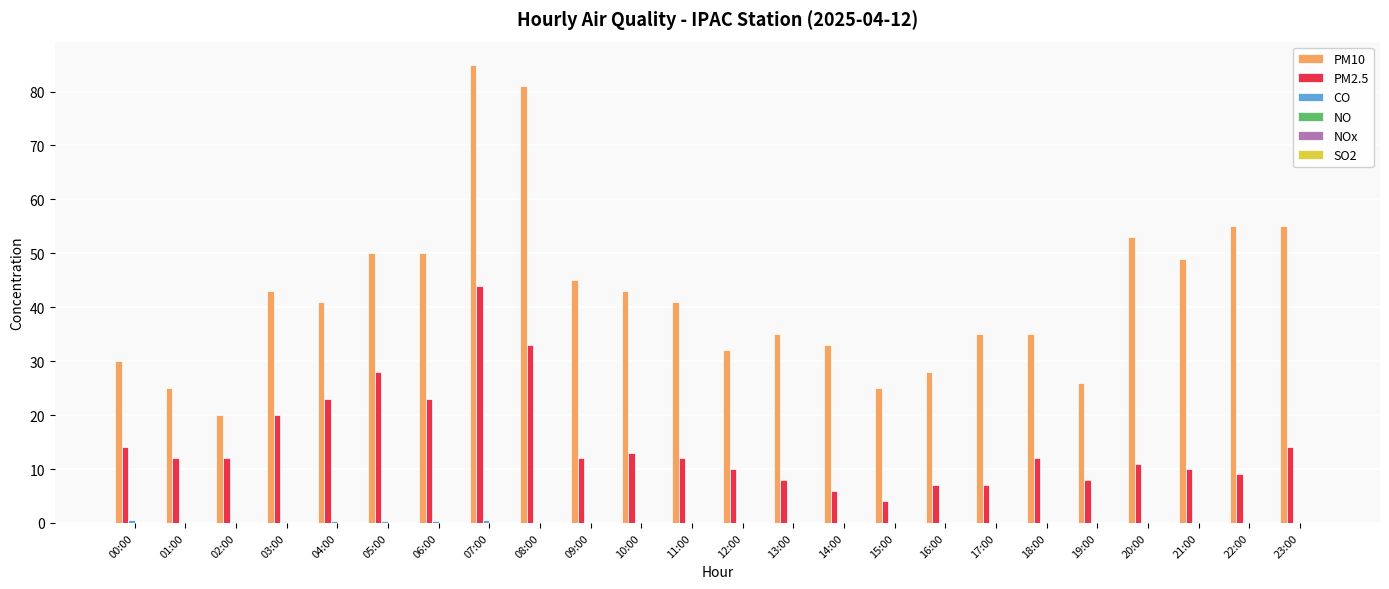

How many groups of bars are there?

24